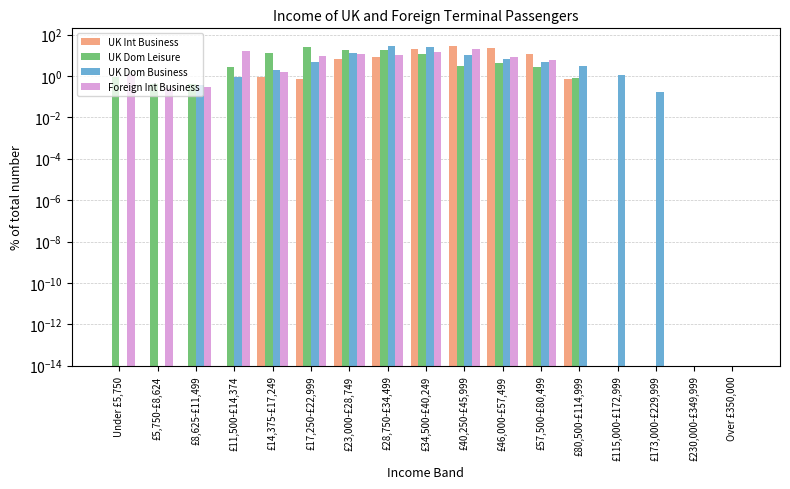

Reading left to right, list all the values displayed in this chart.

UK Int Business: 0.0	0.0	0.0	0.0	0.9	0.7	6.6	7.9	20.5	27.1	23.6	12.1	0.7	0.0	0.0	0.0	0.0
UK Dom Leisure: 0.9	0.4	0.4	2.8	12.5	25.7	18.2	17.4	11.3	3.0	4.1	2.6	0.8	0.0	0.0	0.0	0.0
UK Dom Business: 0.0	0.0	0.4	0.9	1.9	5.0	13.6	28.1	23.9	10.8	6.6	4.6	3.0	1.1	0.2	0.0	0.0
Foreign Int Business: 1.3	0.3	0.3	15.9	1.5	9.2	11.5	10.6	15.1	19.5	8.1	5.9	0.0	0.0	0.0	0.0	0.0